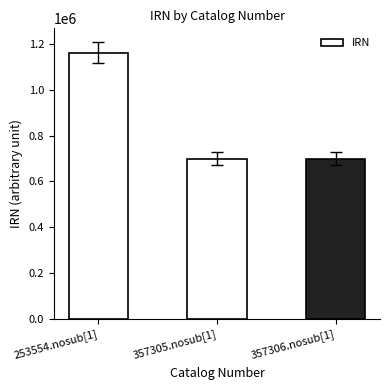

Is it true that the value at 357306.nosub[1] is 699613?

True